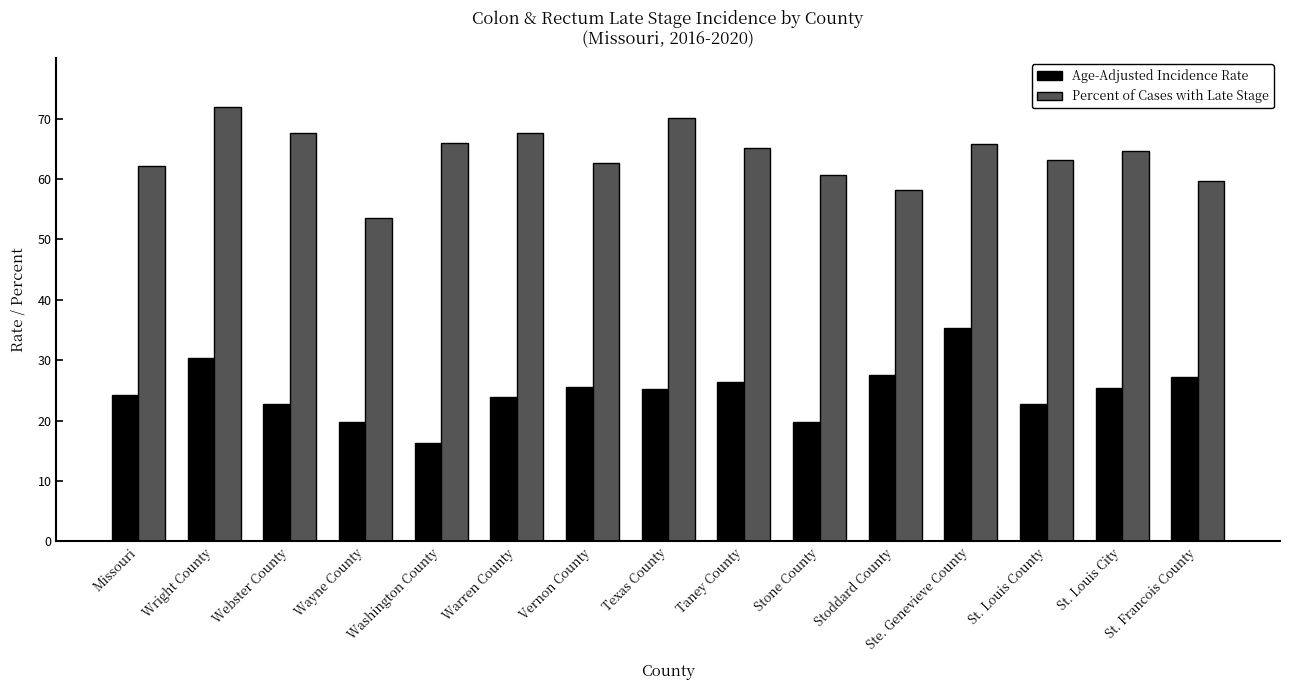

How many values in the Percent of Cases with Late Stage series exceed 64?

8